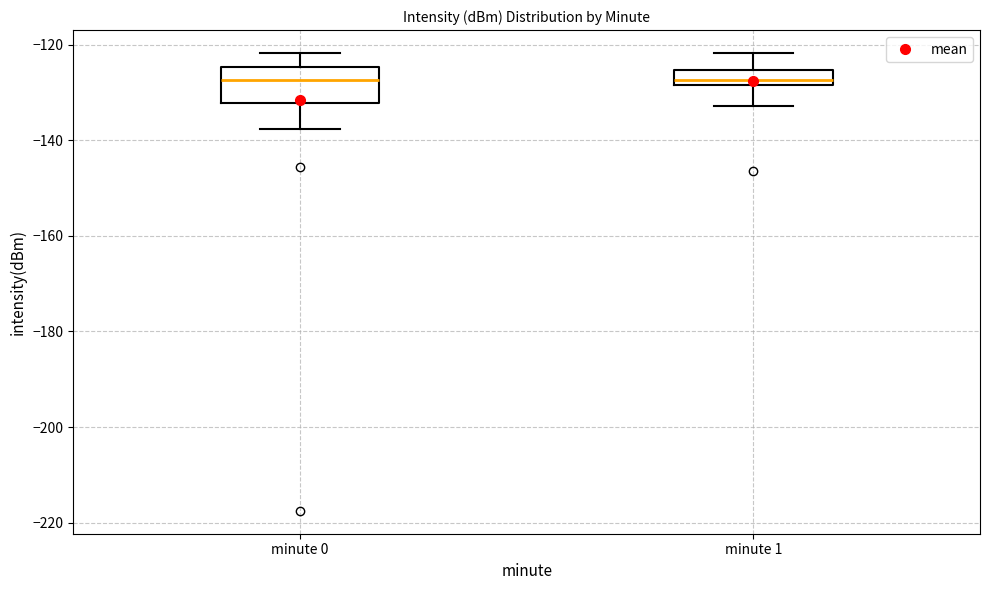

Comparing the boxes themselves (not the whiskers), which one is the tallest?

minute 0